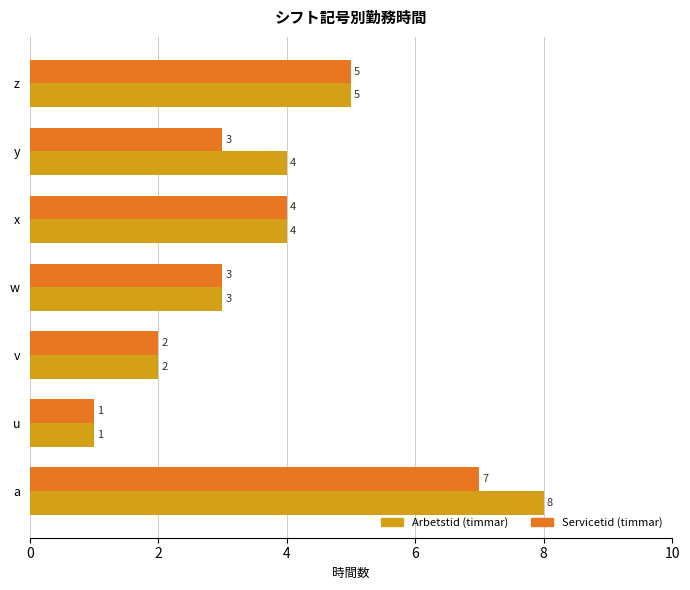

Which series has the widest spread of values?

Arbetstid (timmar)